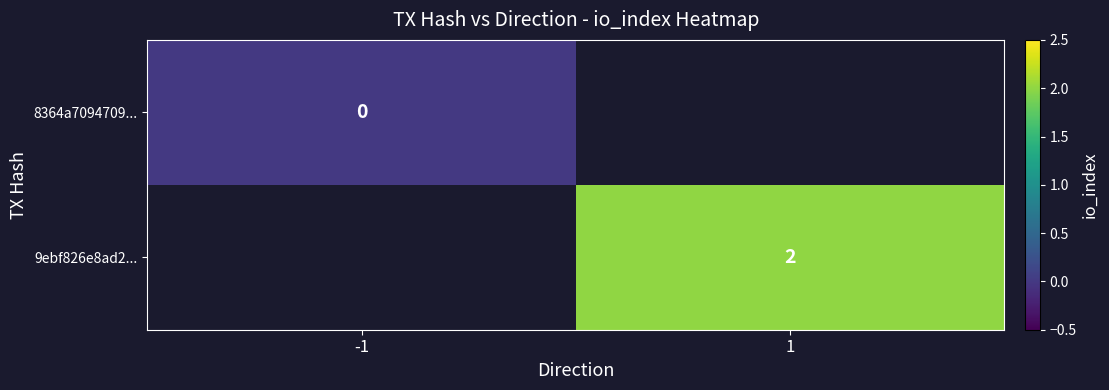

The value of 9ebf826e8ad2... at 1 is 2.7. True or false?

False